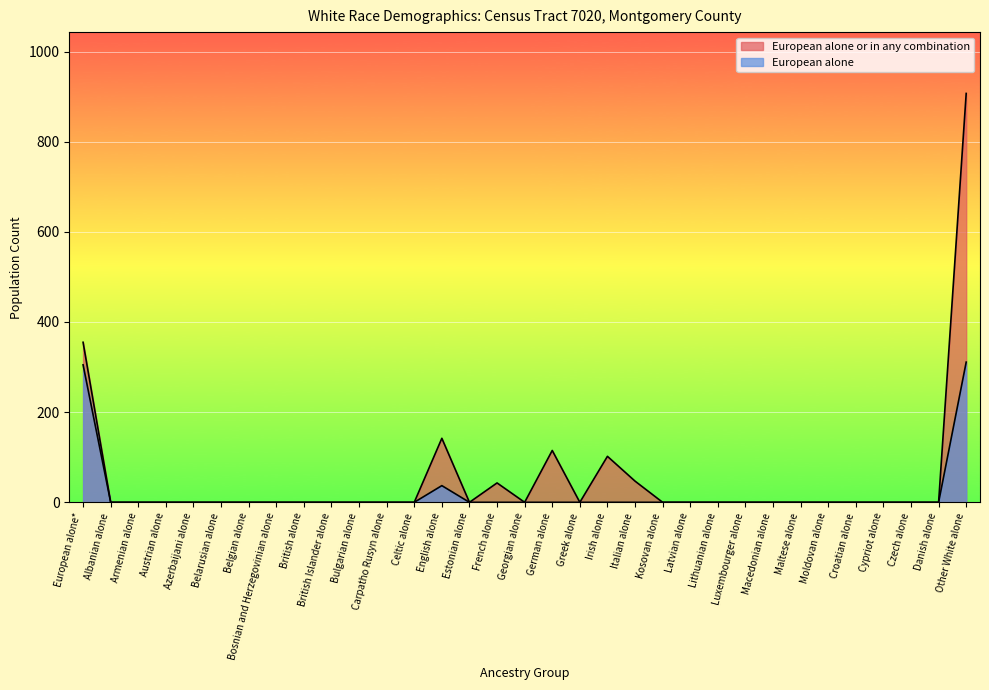

Which category has the lowest value across all series?

Albanian alone